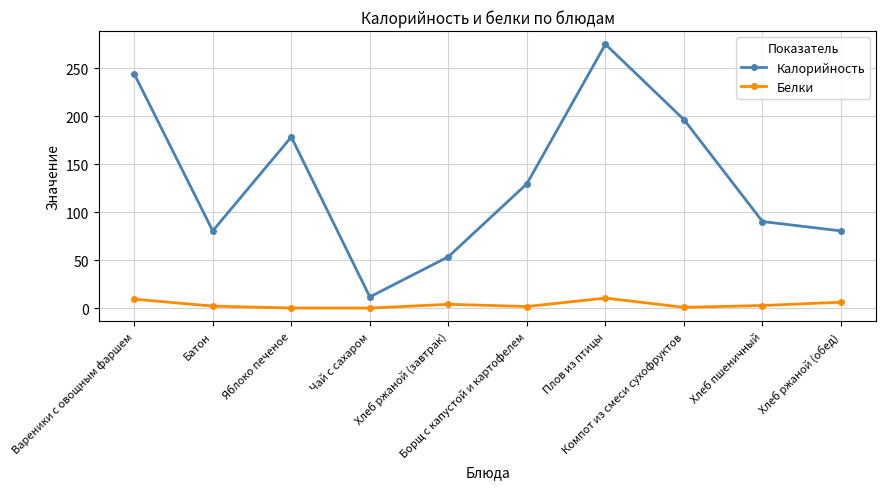

Does the chart have visible grid lines?

Yes